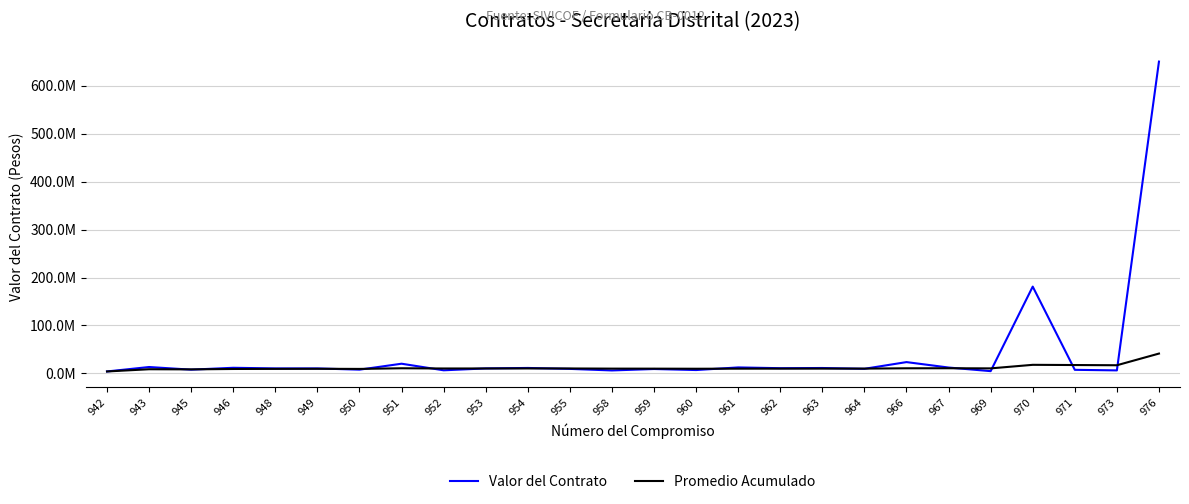

Between 943 and 973, which series saw the biggest shift?

Promedio Acumulado